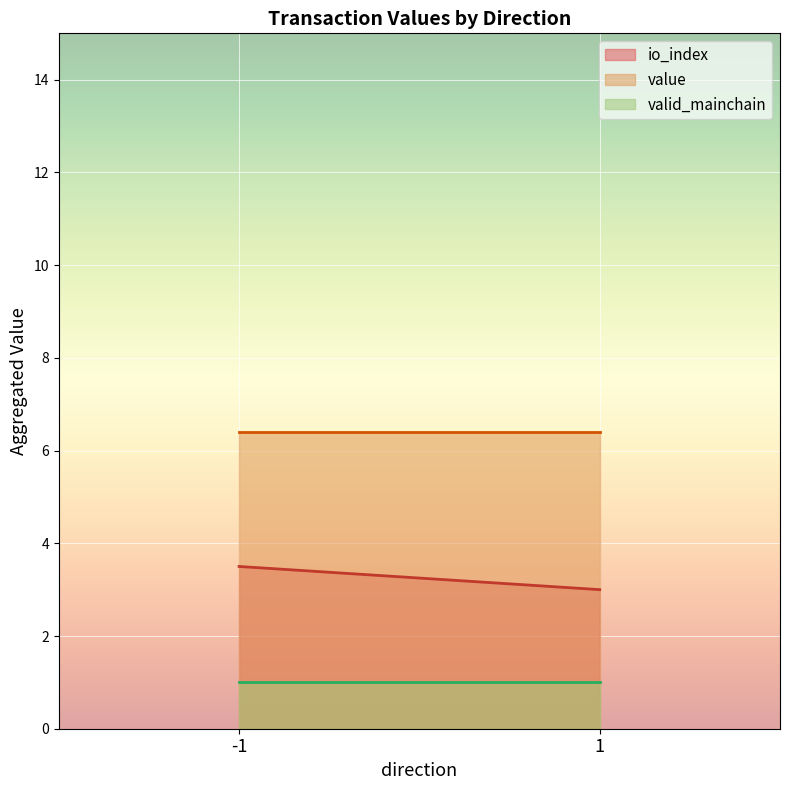

What is the spread (max minus min) of values at -1?

5.4